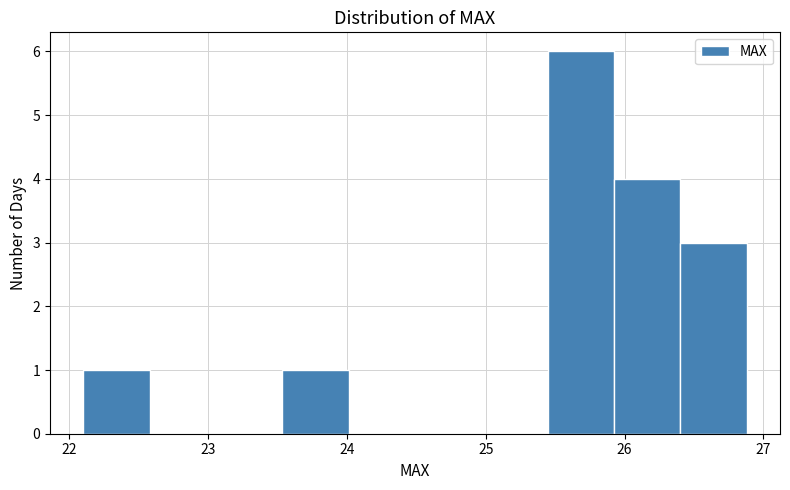

Reading left to right, list every bar in this chart as the range it spans on the x-axis followed by its height. Neither the bar edges nor the heights are printed on the chart, so give them approximately, as read against the axes.

22.1 to 22.6: 1
22.6 to 23.1: 0
23.1 to 23.5: 0
23.5 to 24.0: 1
24.0 to 24.5: 0
24.5 to 25.0: 0
25.0 to 25.4: 0
25.4 to 25.9: 6
25.9 to 26.4: 4
26.4 to 26.9: 3